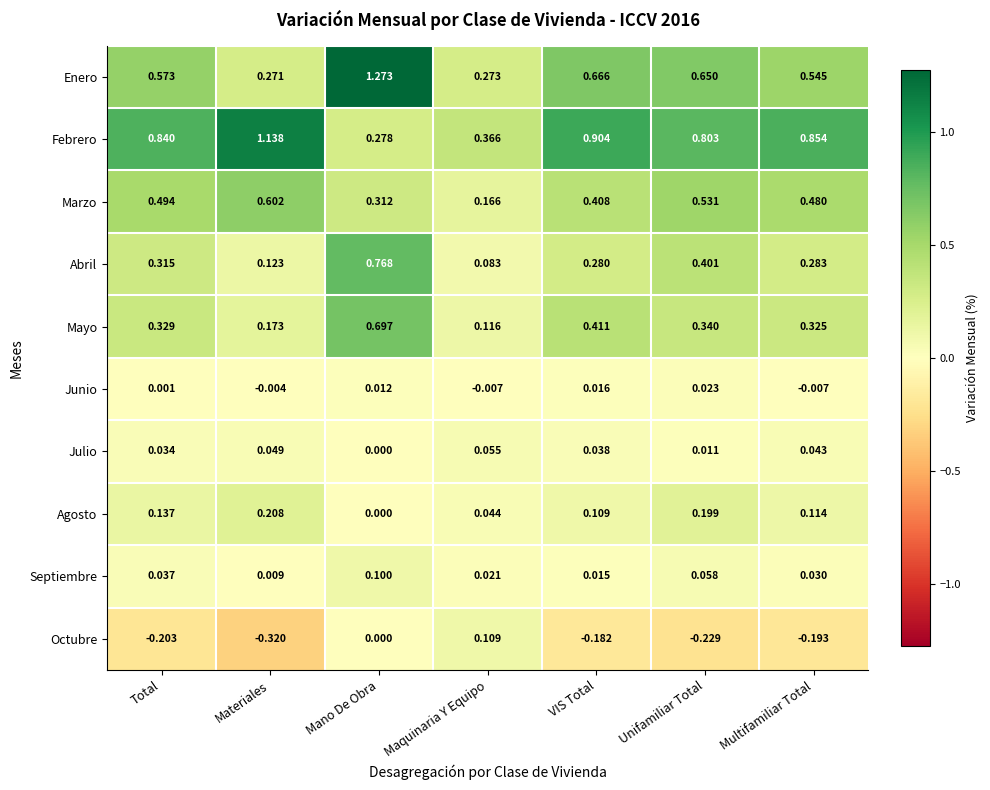

How many values in the Agosto series exceed 0?

6